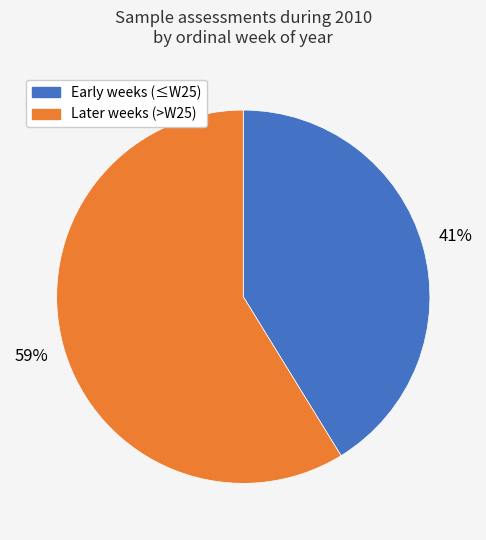

To the nearest percent, what is the difference between the largest and smallest slice percentages?

18%